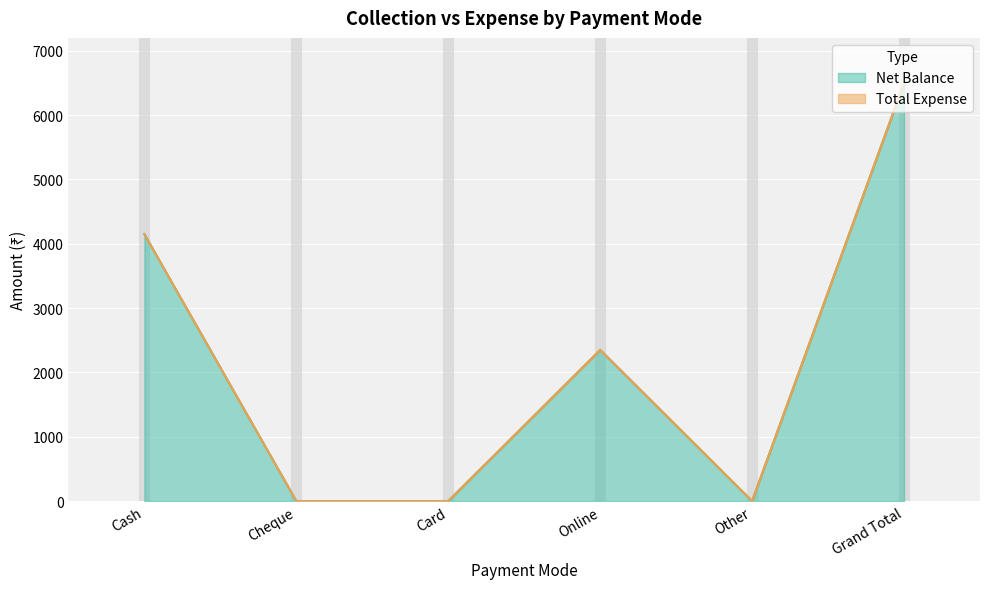

What is the difference between the second highest and minimum values?

4150